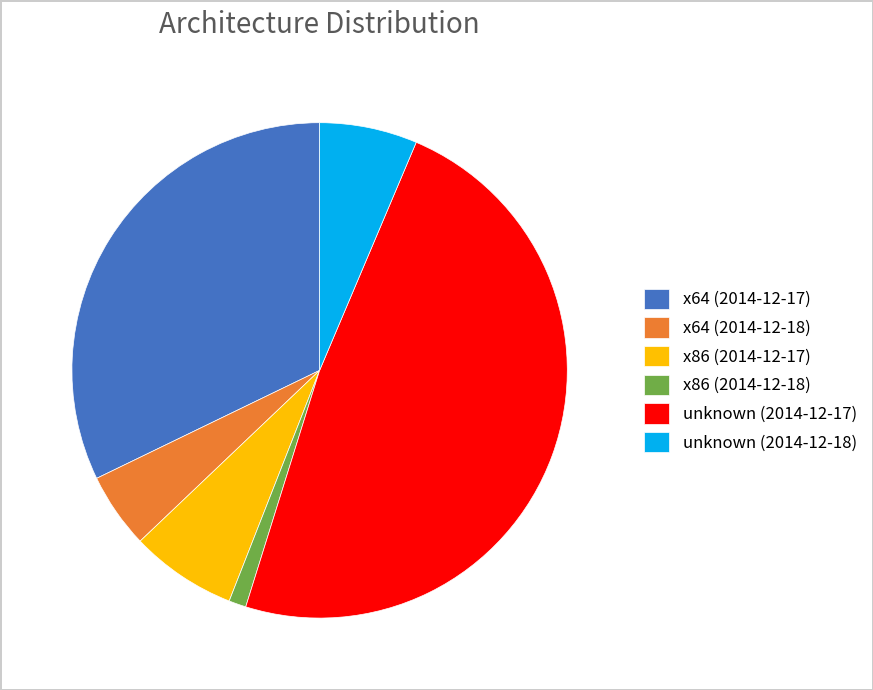

What is the ratio of the value at unknown (2014-12-17) to the value at unknown (2014-12-18)?

7.6